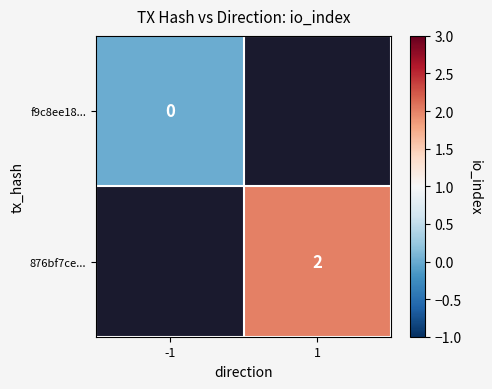

Is the value of f9c8ee18... at -1 greater than the value of 876bf7ce... at 1?

No